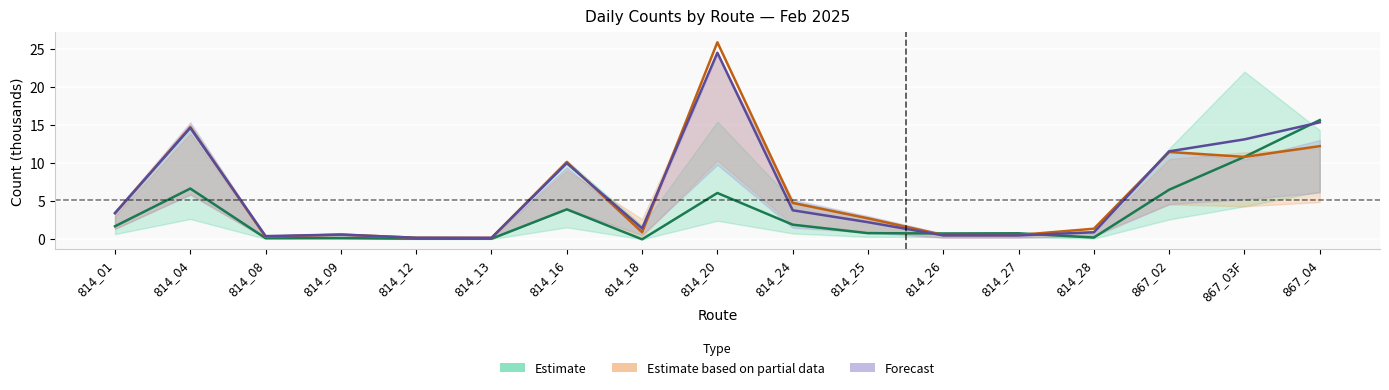

What is the label of the 6th point from the left?

814_13